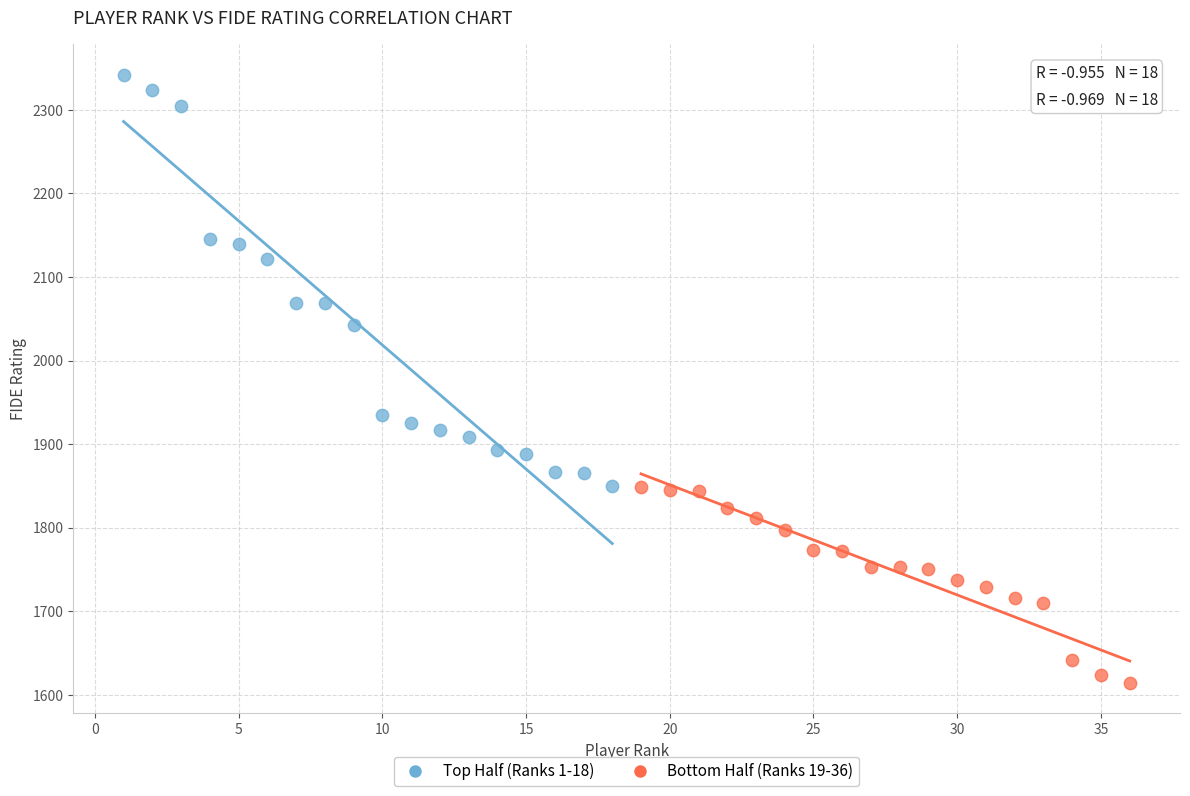

Which series reaches the minimum Y coordinate?

Bottom Half (Ranks 19-36)